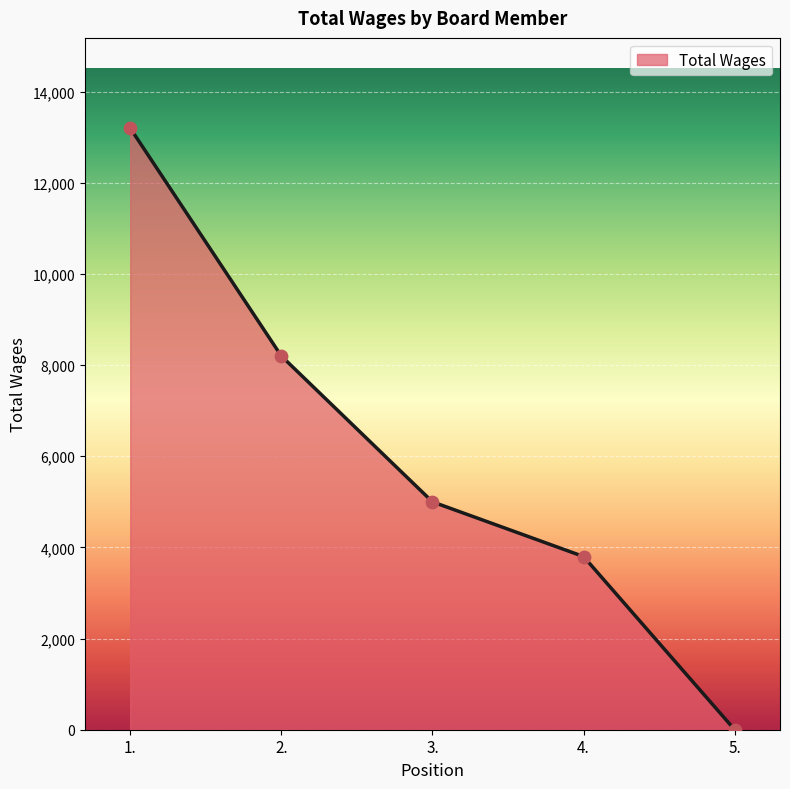

Between 1. and 2., which is larger?

1.